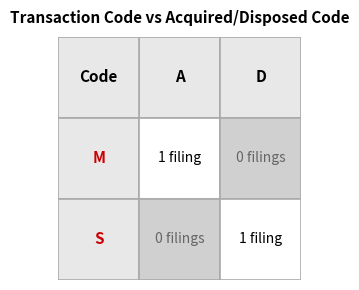

What is the spread (max minus min) of values at S?

1